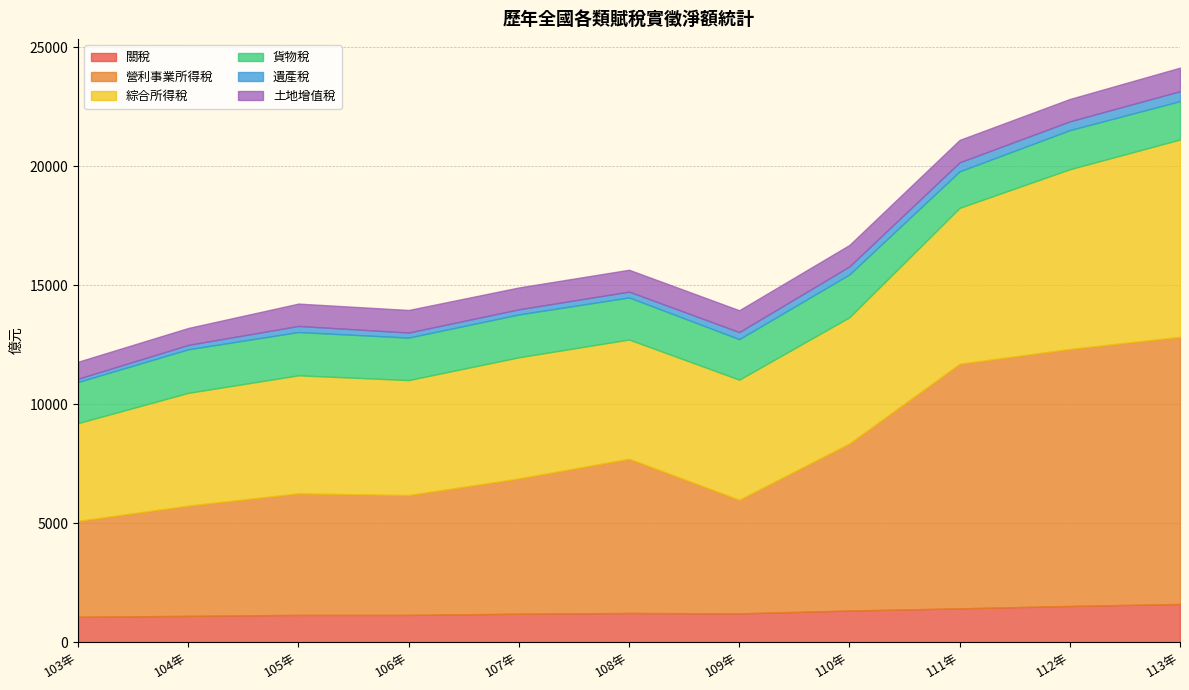

How many lines are shown in the chart?

6